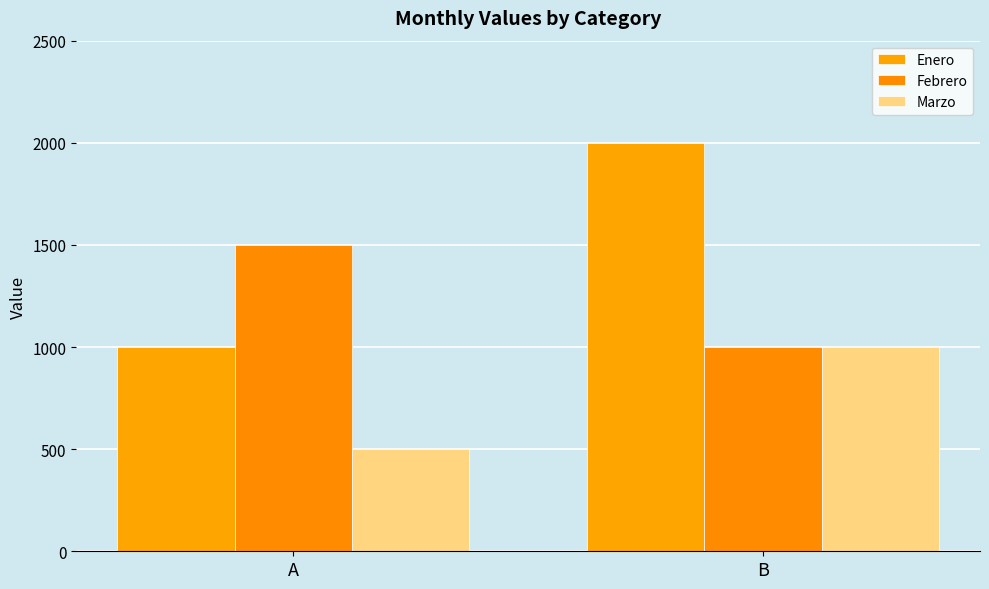

The Marzo series shows 438 at B. True or false?

False